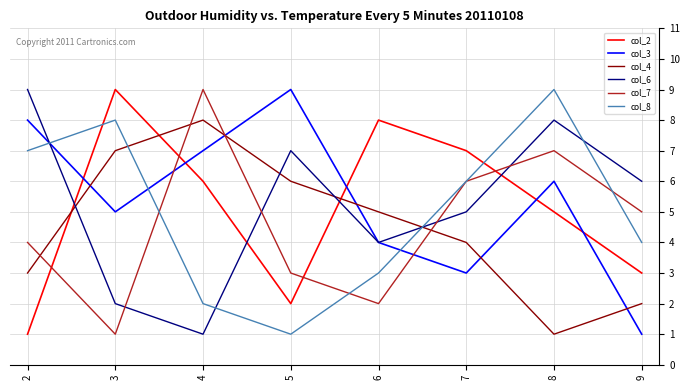

What are all the series names shown in the legend?

col_2, col_3, col_4, col_6, col_7, col_8